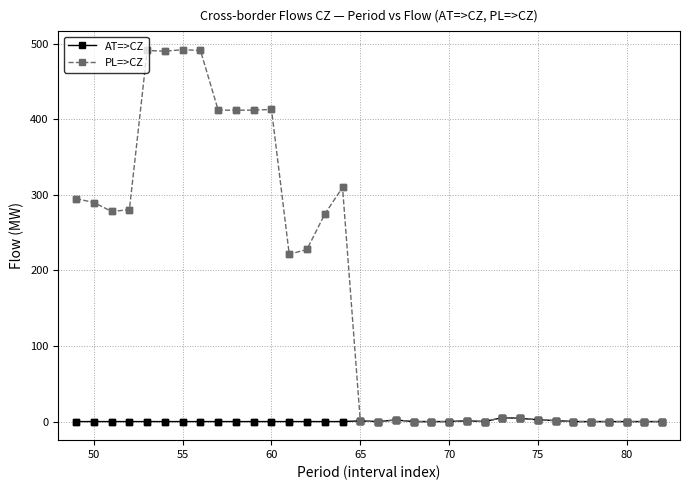

Which series has the widest spread of values?

PL=>CZ